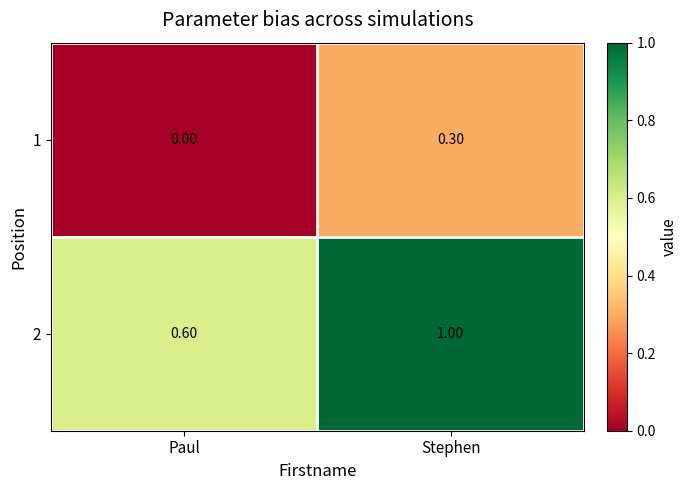

Rank the series by their maximum value, from lowest to highest.

1, 2